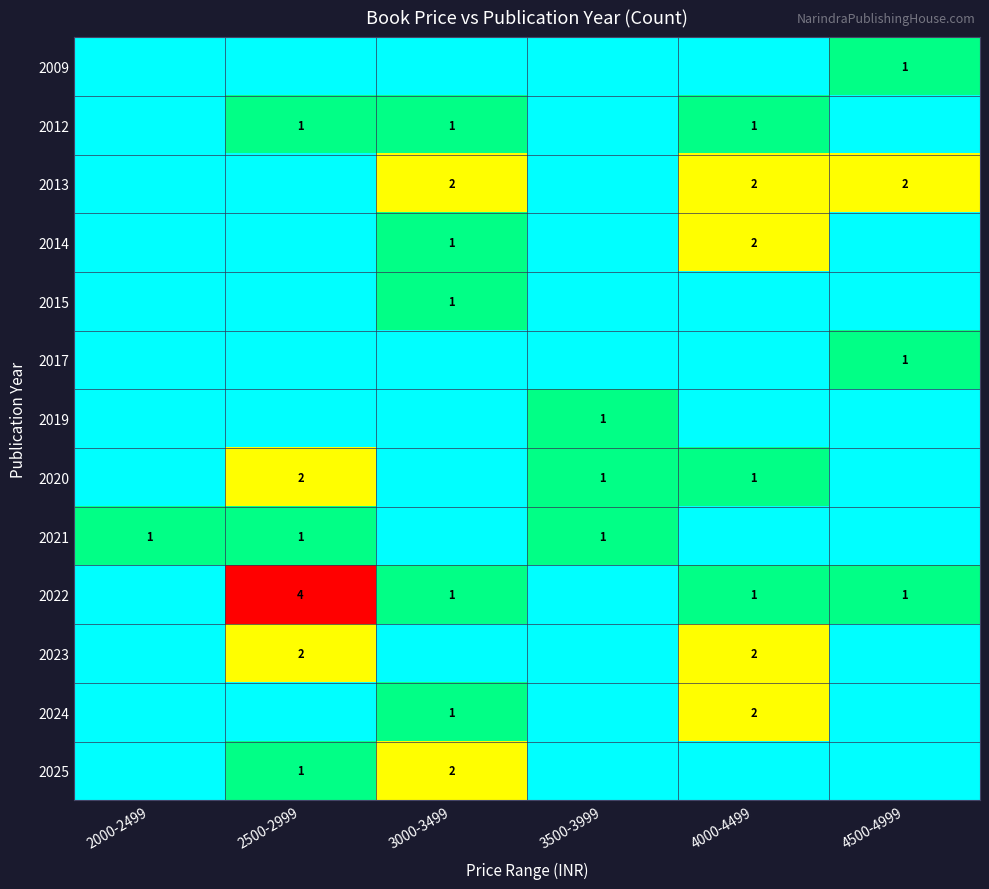

Count the number of categories in the chart.

6